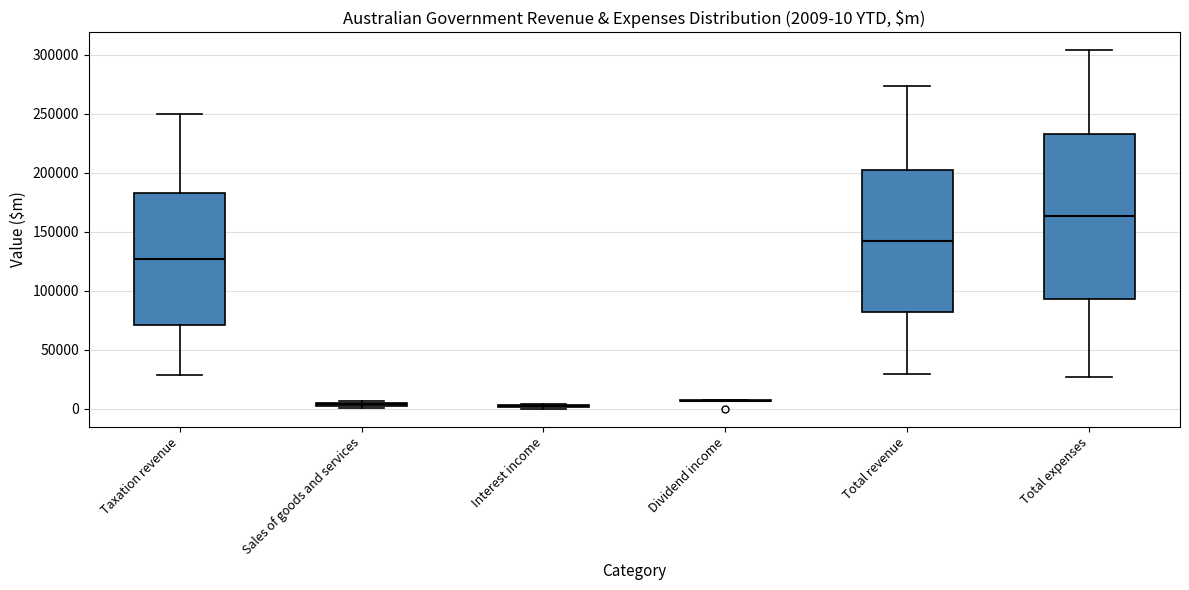

Which box is the tallest, from its lower edge to its upper edge?

Total expenses